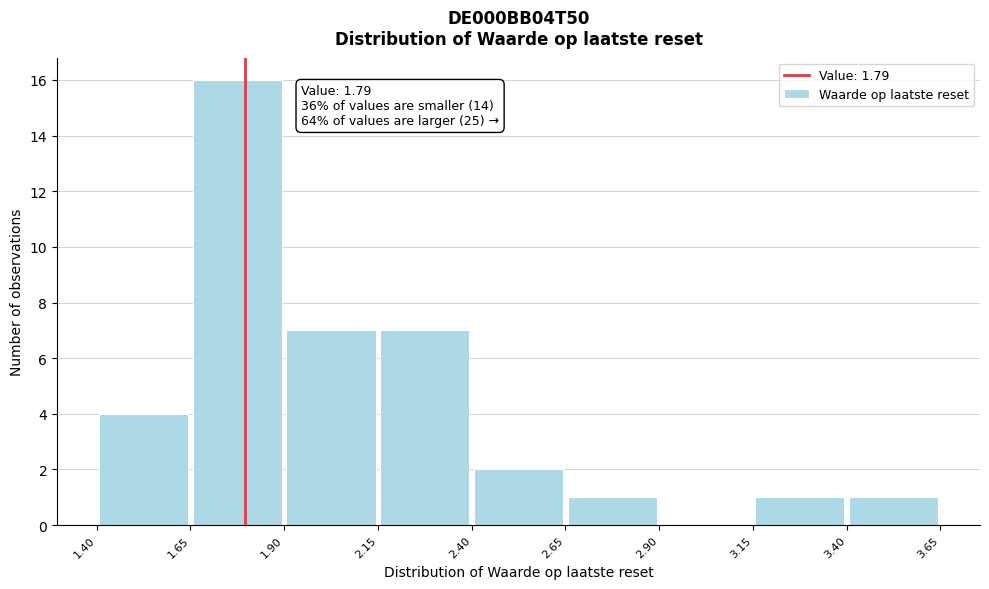

Over which range of the x-axis is the bar tallest?

1.65 to 1.90